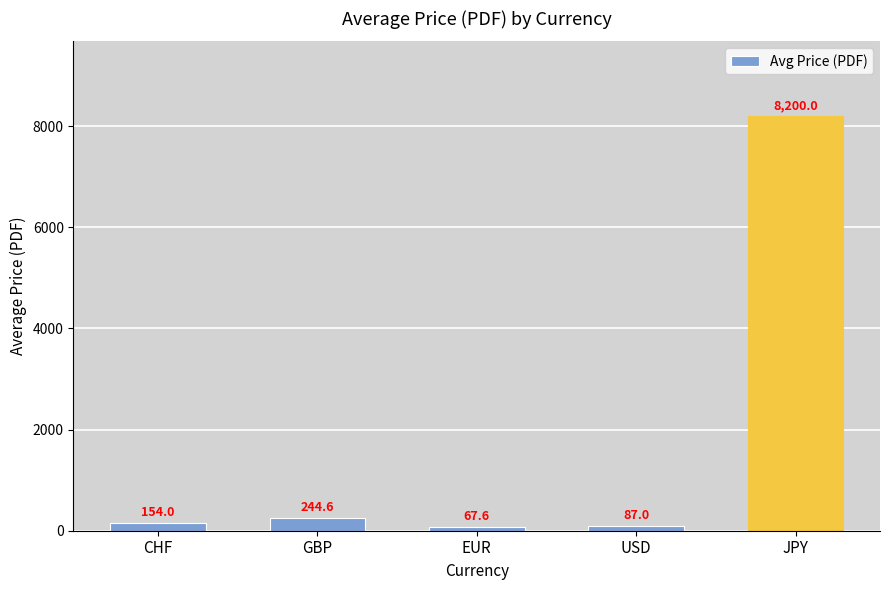

Count the number of data series in this chart.

1